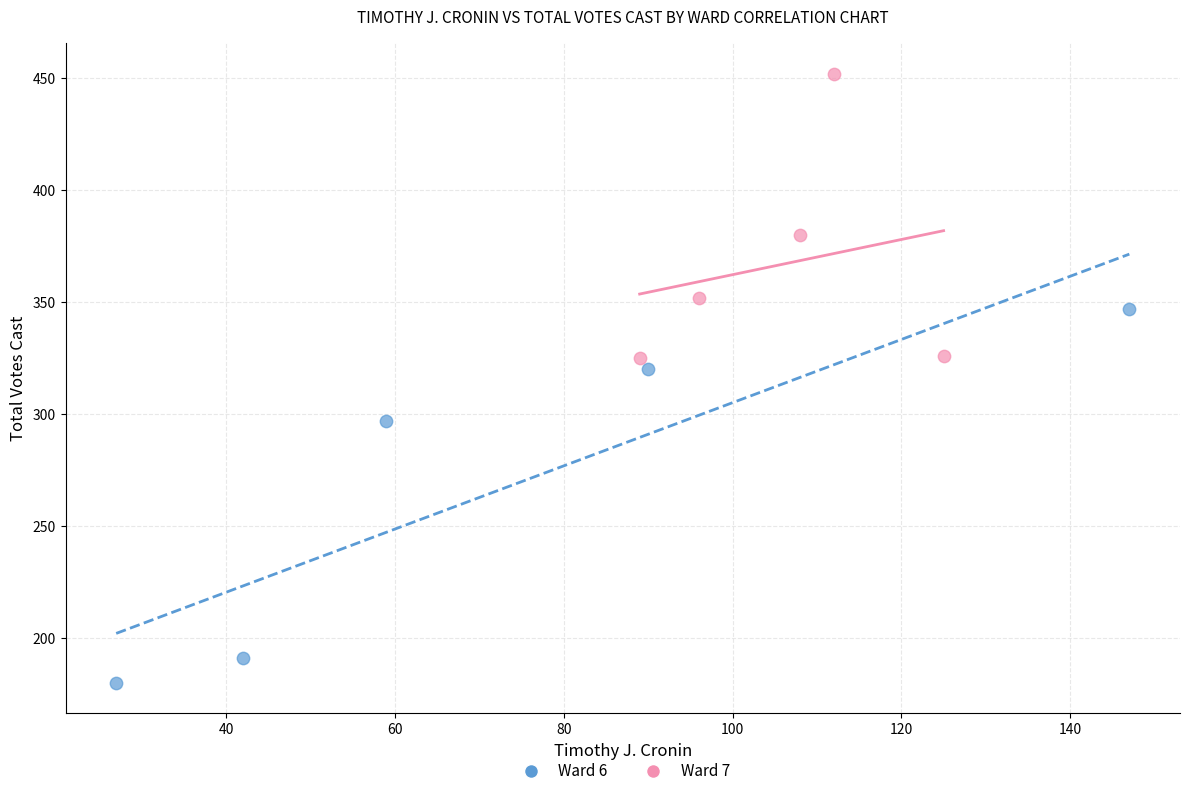

Which series contains the highest Y value?

Ward 7